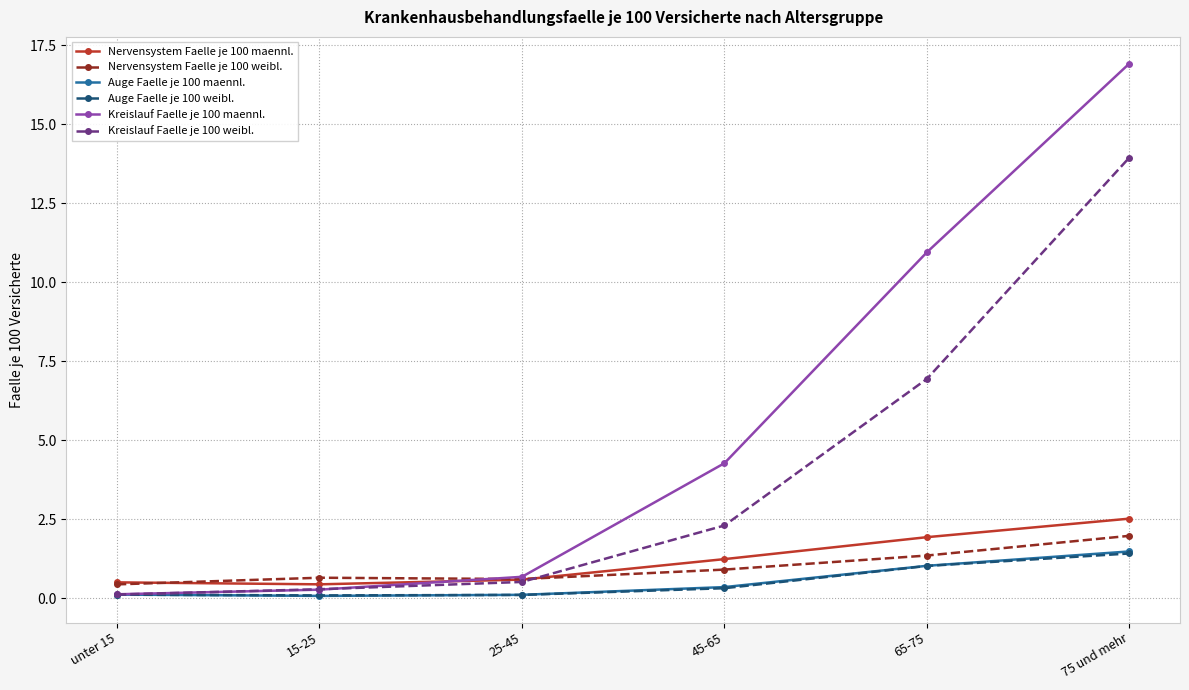

Does the chart have visible grid lines?

Yes